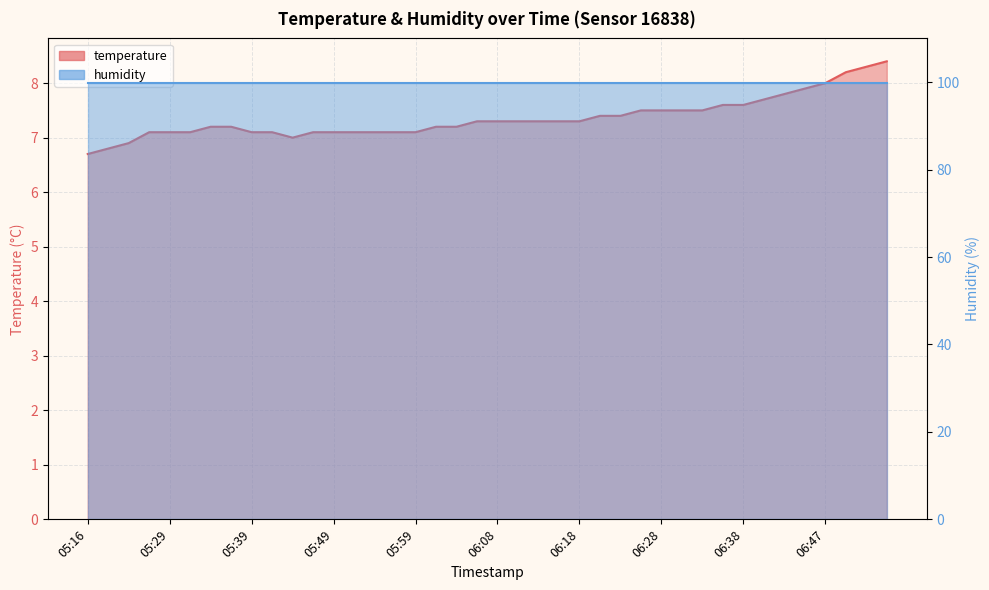

What value does the data have at 05:16?

6.7